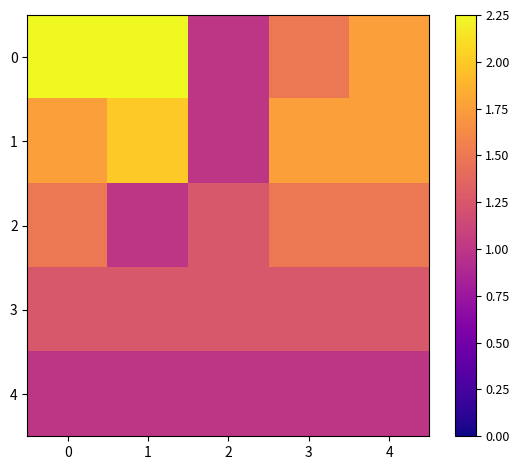

What is the smallest value displayed?

1.0